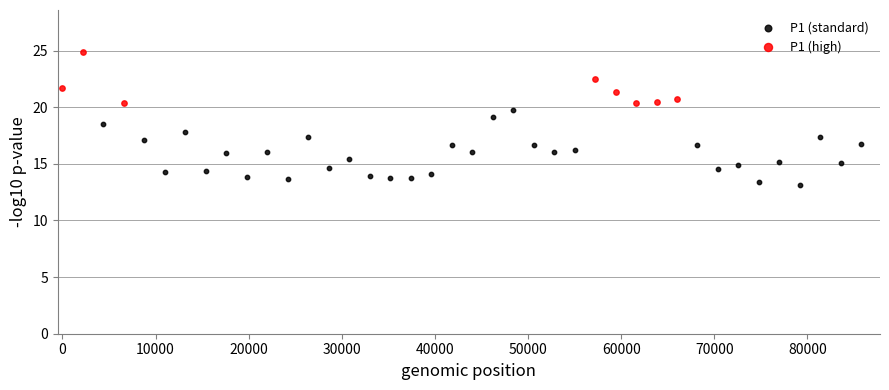

Which series has the largest Y range (max minus min)?

P1 (standard)